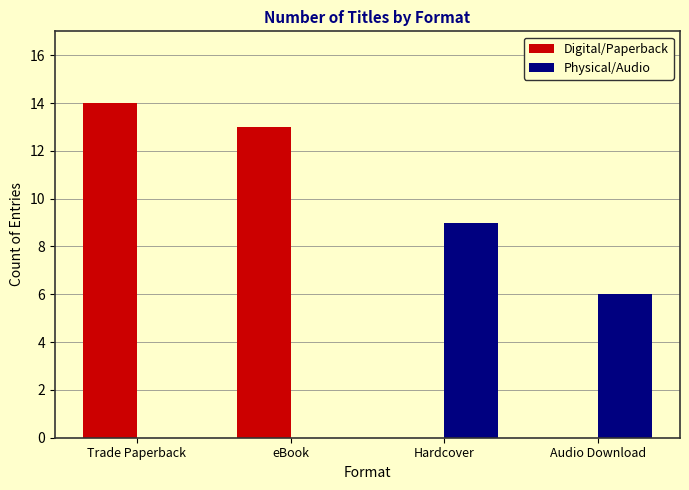

Between Trade Paperback and eBook, which is larger?

Trade Paperback